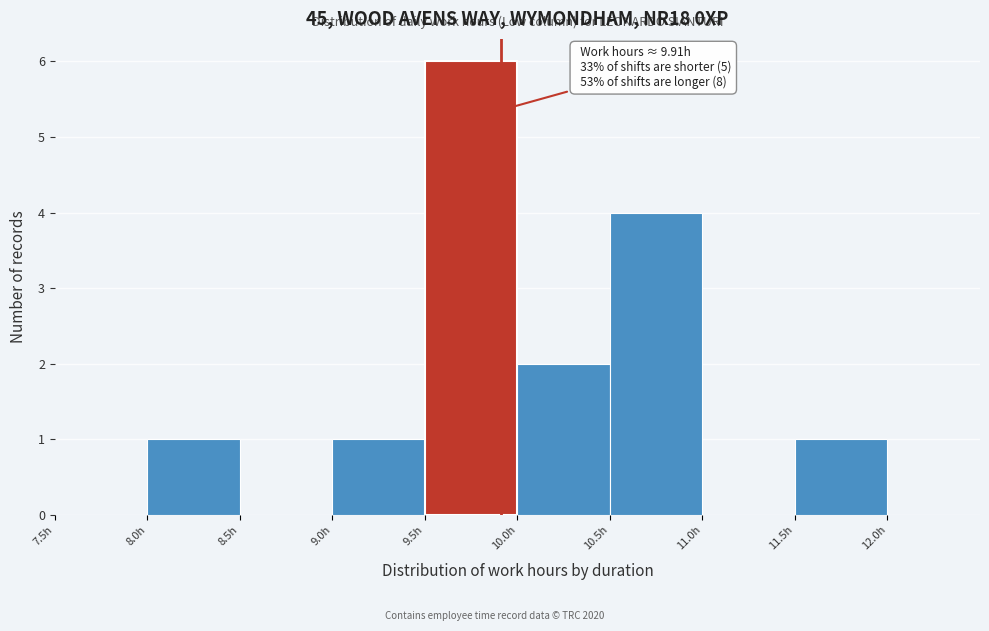

Over which range of the x-axis is the bar tallest?

9.5 to 10.0